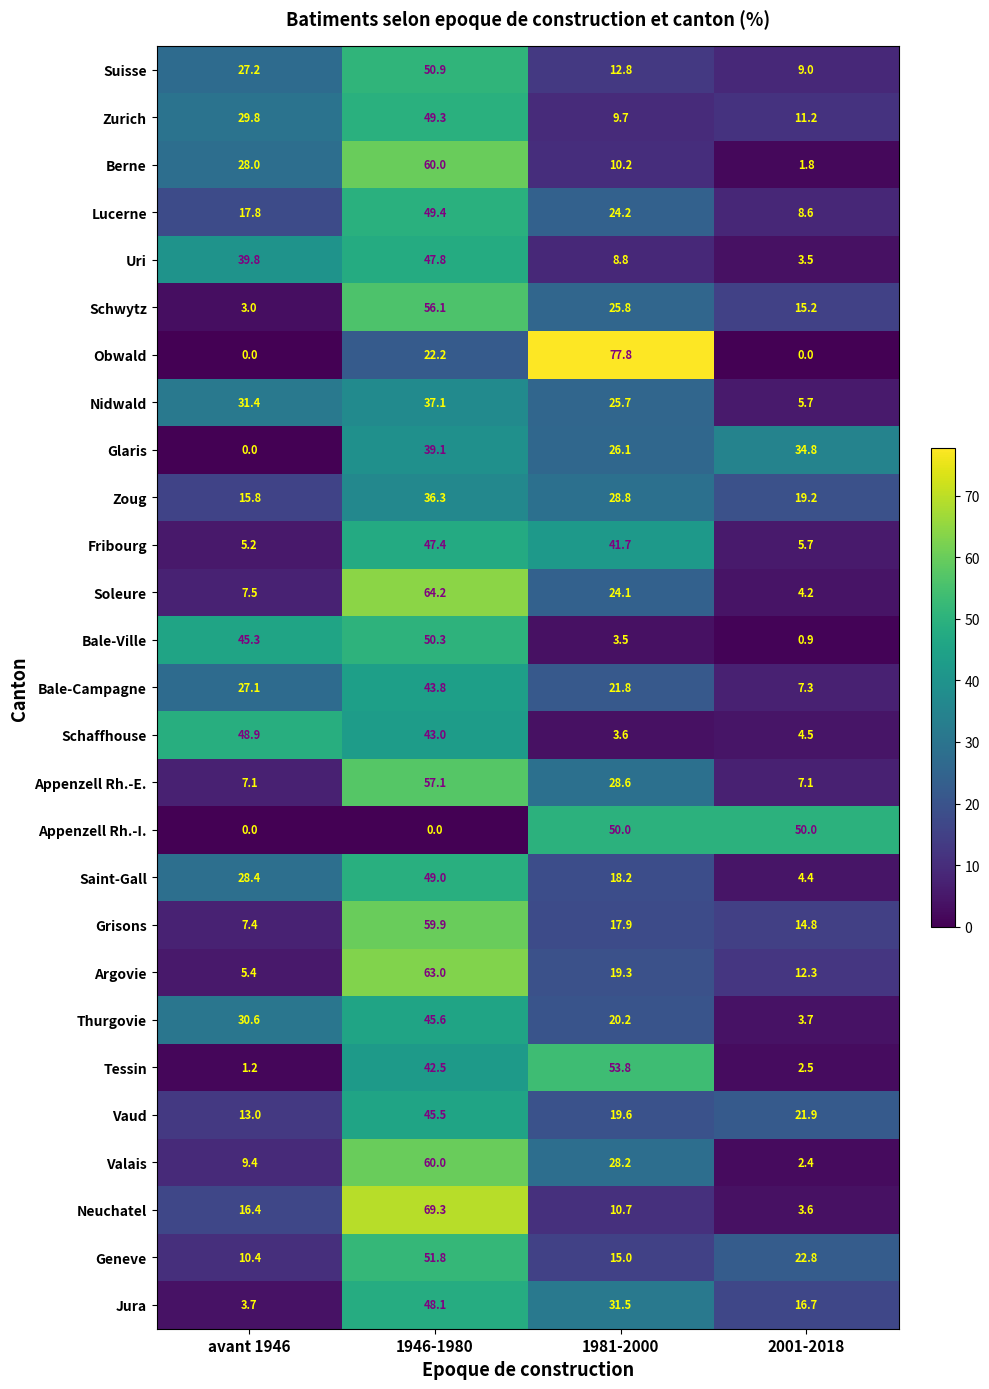

True or false: Zoug has a value of 22.9 at 1946-1980.

False